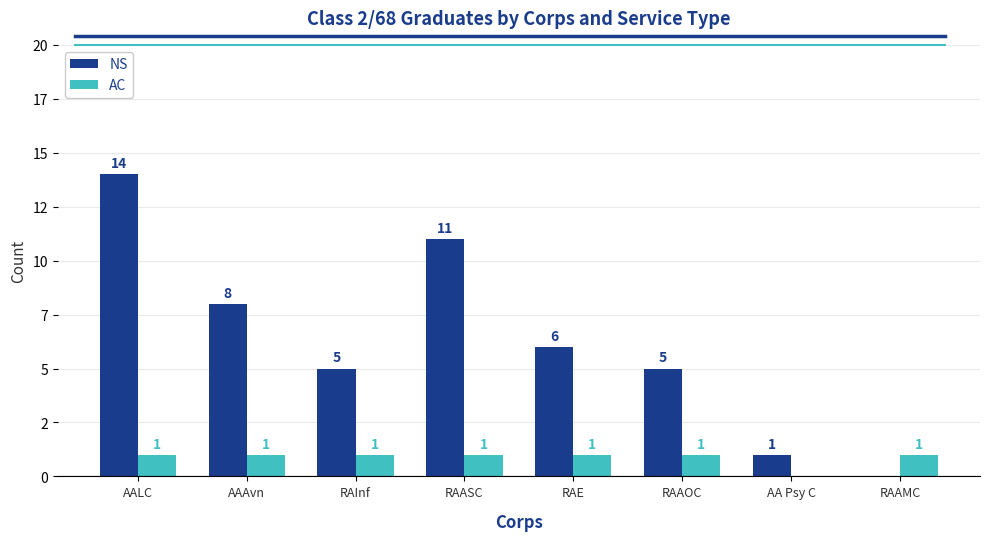

The AC series shows 2 at RAAOC. True or false?

False